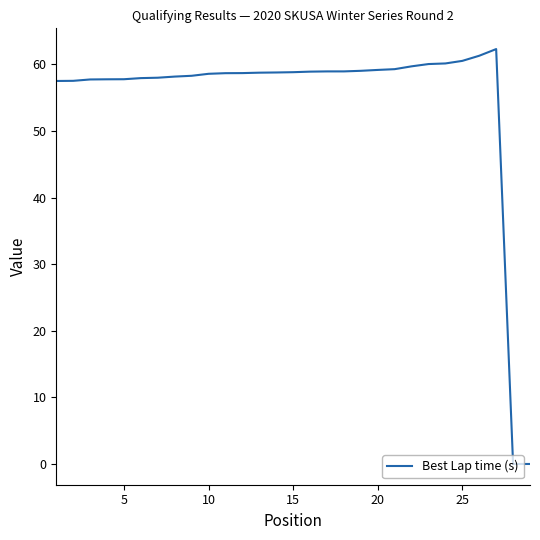

What is the difference between the maximum and minimum values?

62.3